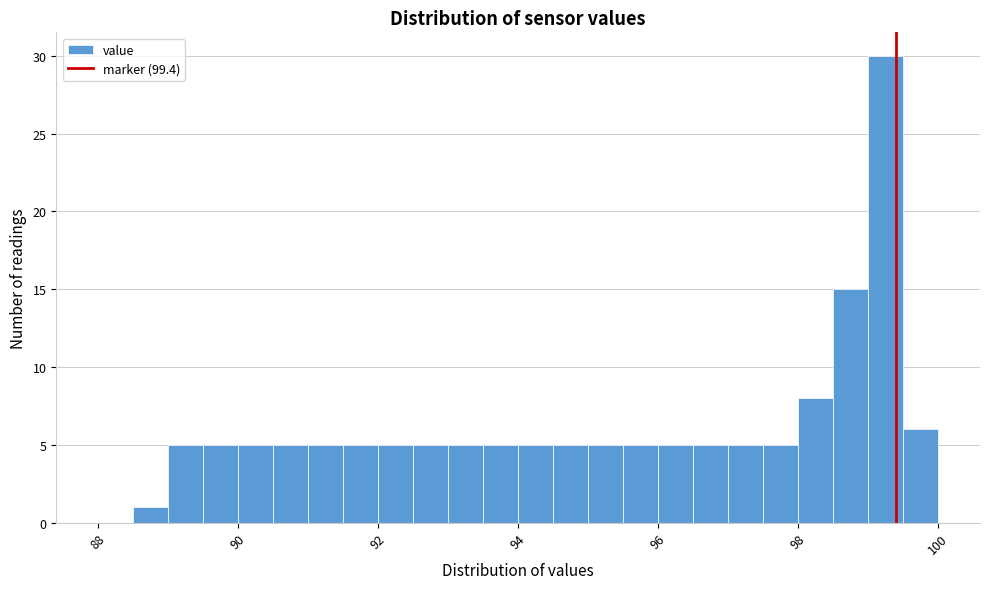

Around what value on the x-axis is the tallest bar? Give the approximate position of its centre, as read against the axis.

99.2